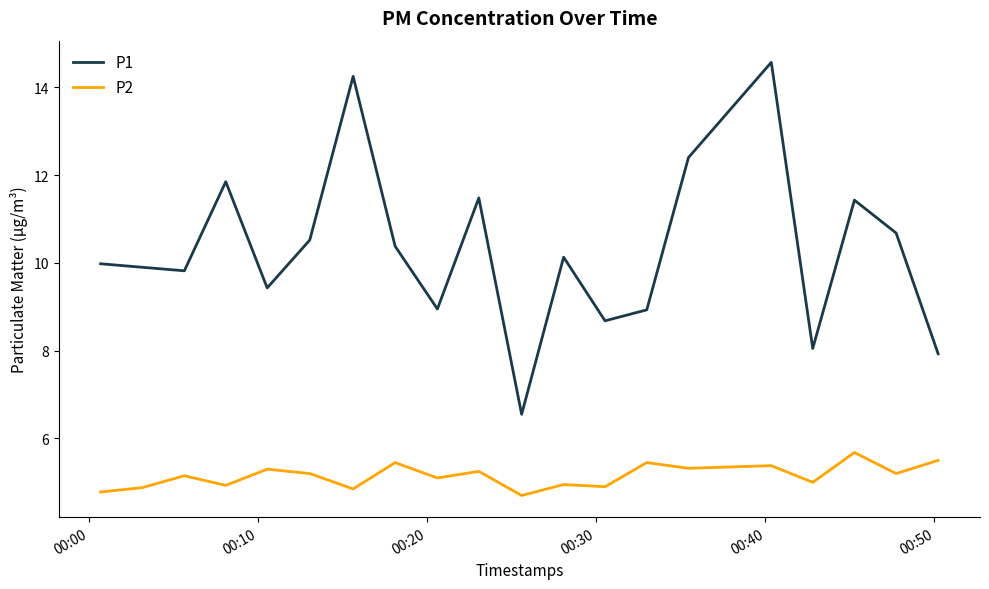

Rank the series by their maximum value, from lowest to highest.

P2, P1